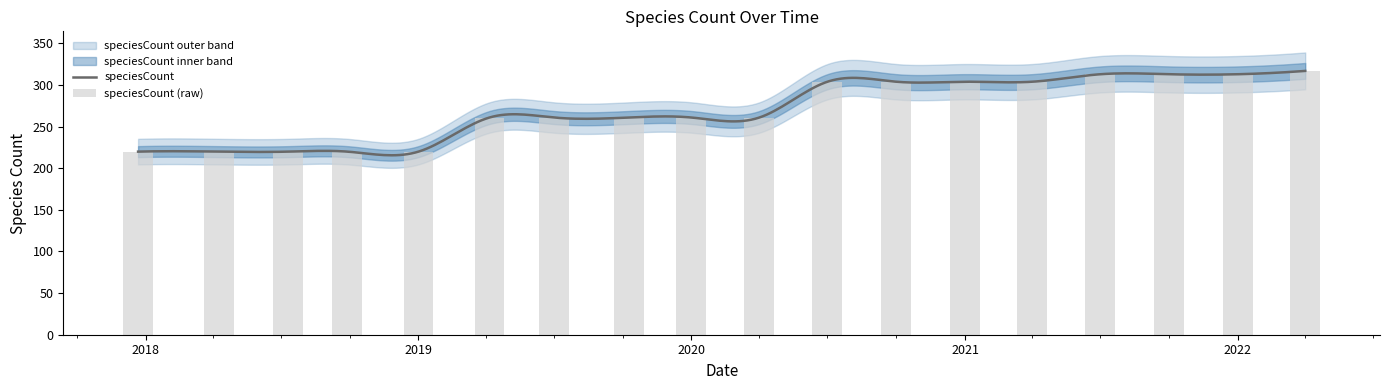

How many bars are there in total?

18